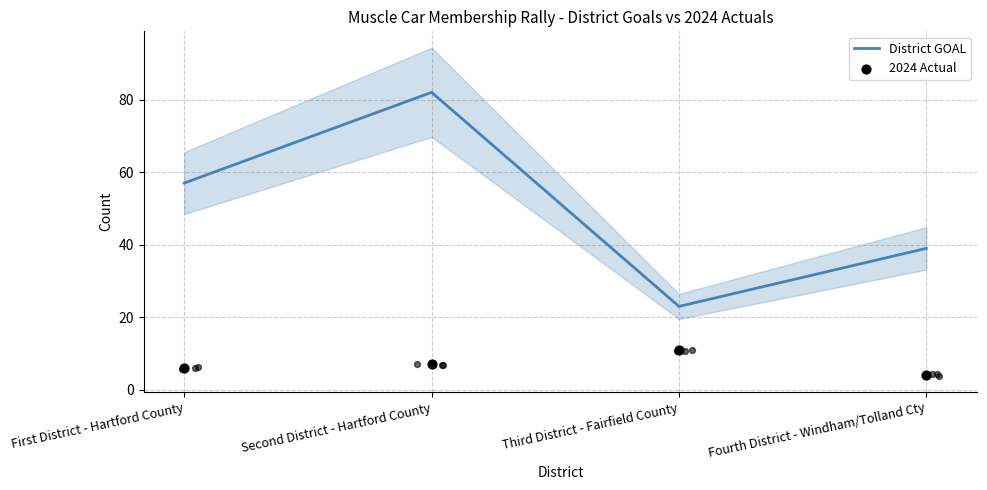

Which series contains the highest Y value?

District GOAL